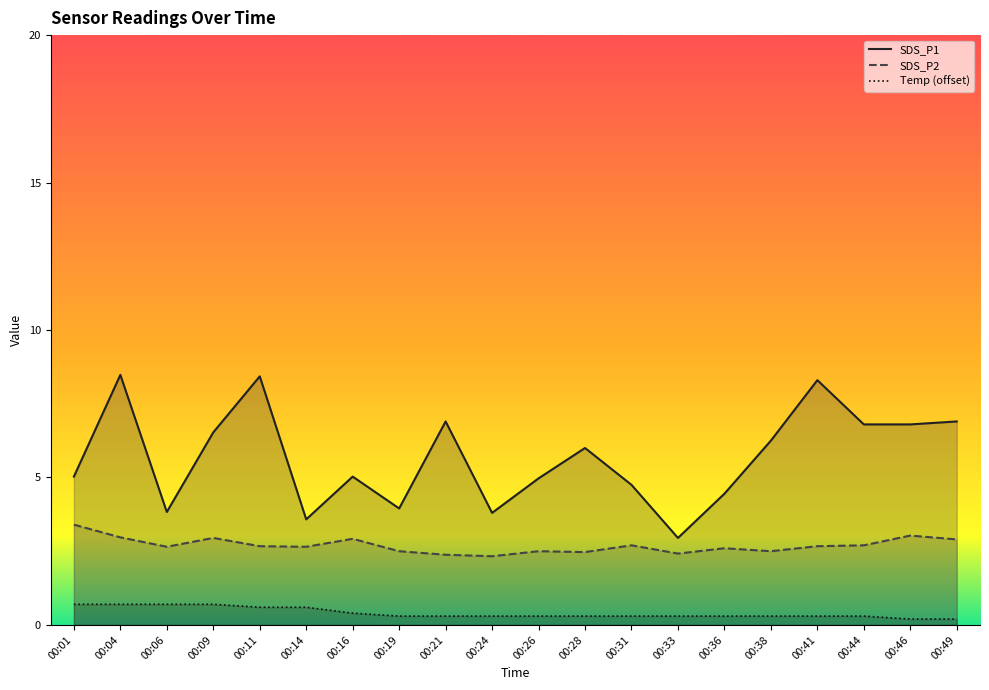

What is the spread (max minus min) of values at 00:01?

4.3